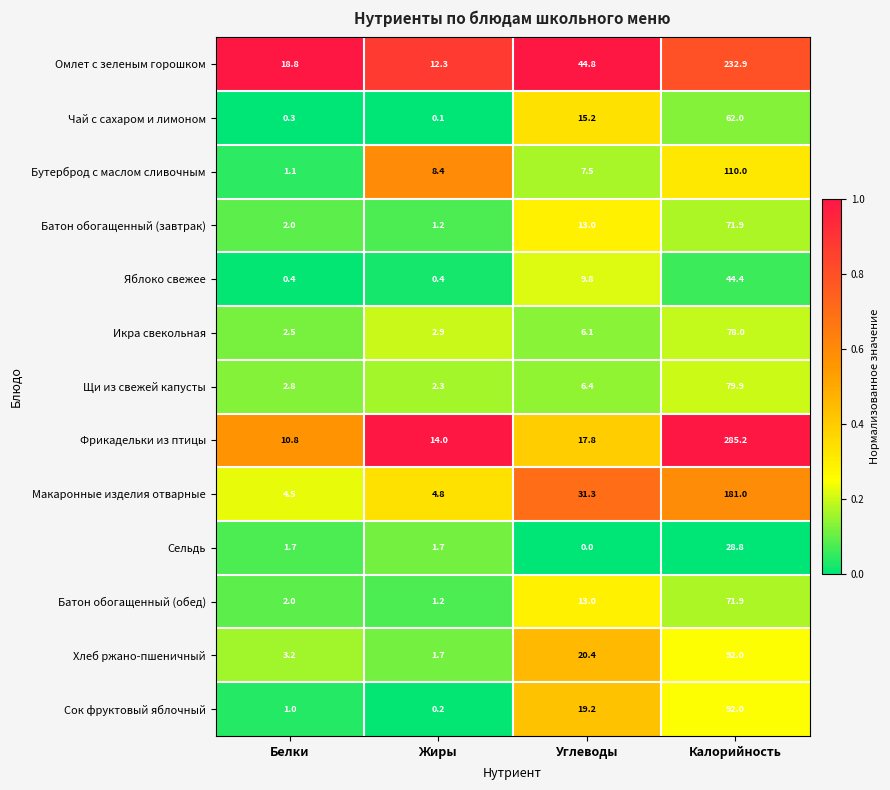

Between Жиры and Углеводы, which series saw the biggest shift?

Омлет с зеленым горошком